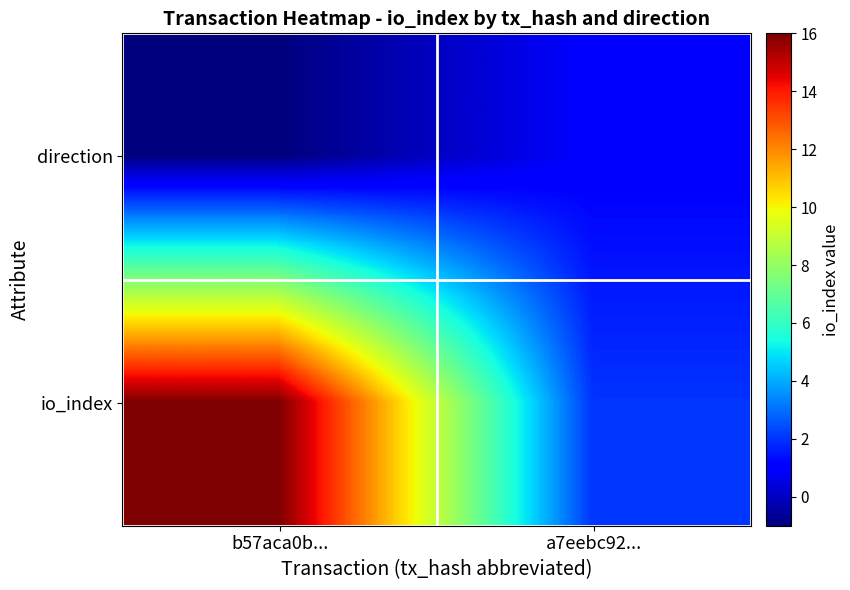

Rank the series by their maximum value, from highest to lowest.

io_index, direction